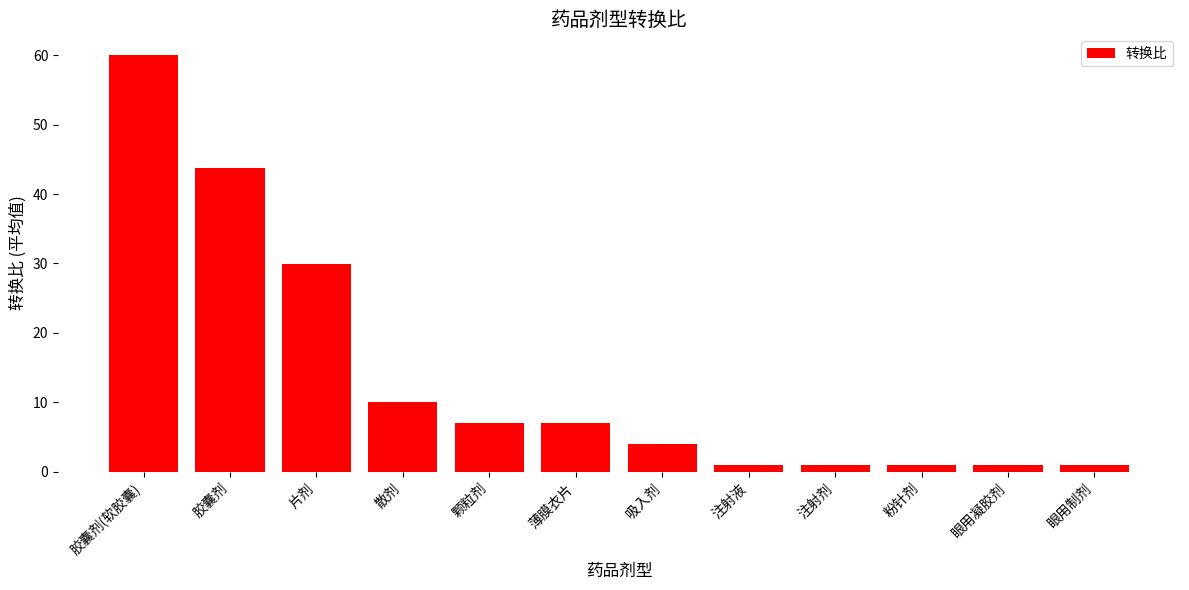

The value at 颗粒剂 is 7.0. True or false?

True